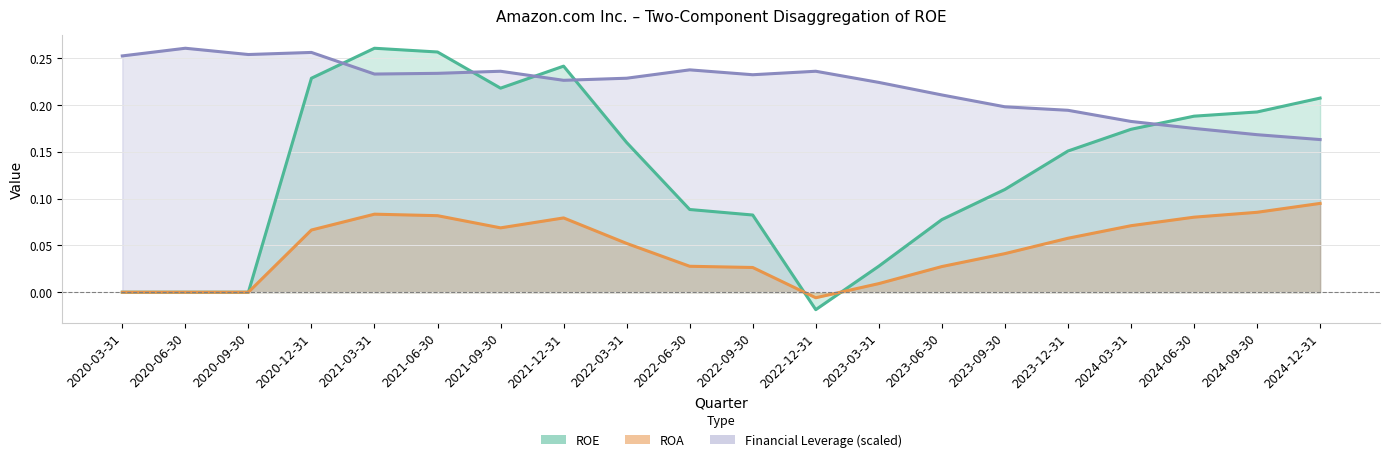

Which series ends up on top after the final intersection of ROE and ROA?

ROE